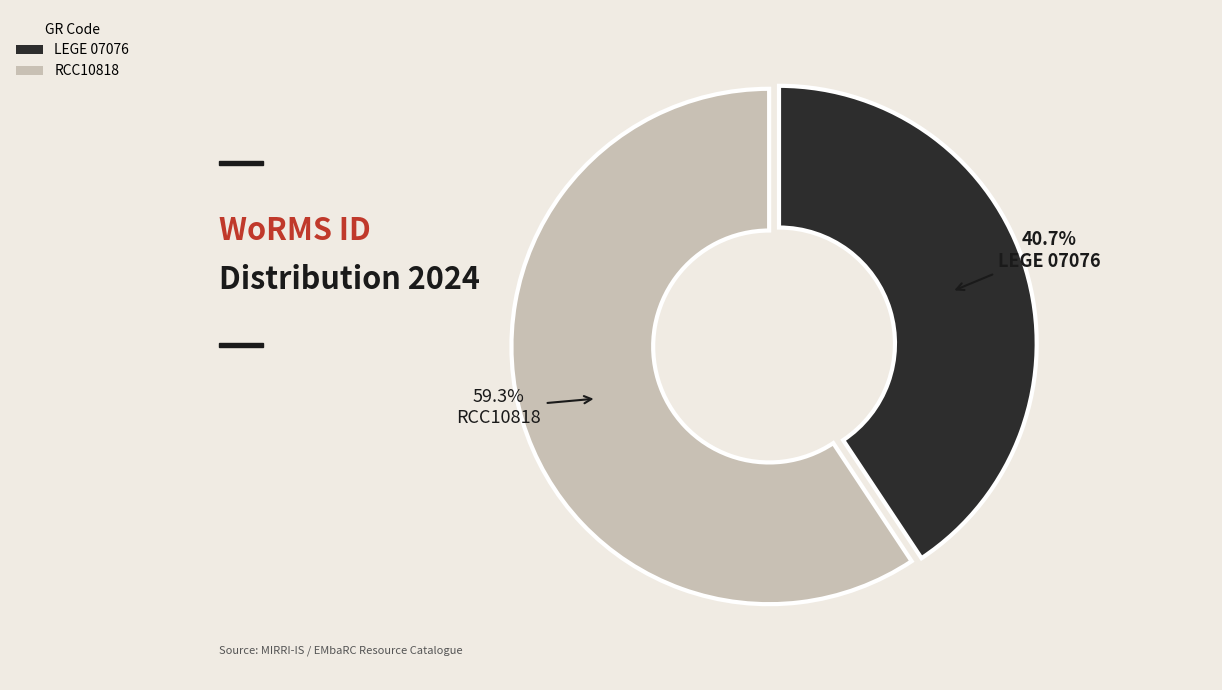

Is the sum of RCC10818 and LEGE 07076 greater than half?

Yes